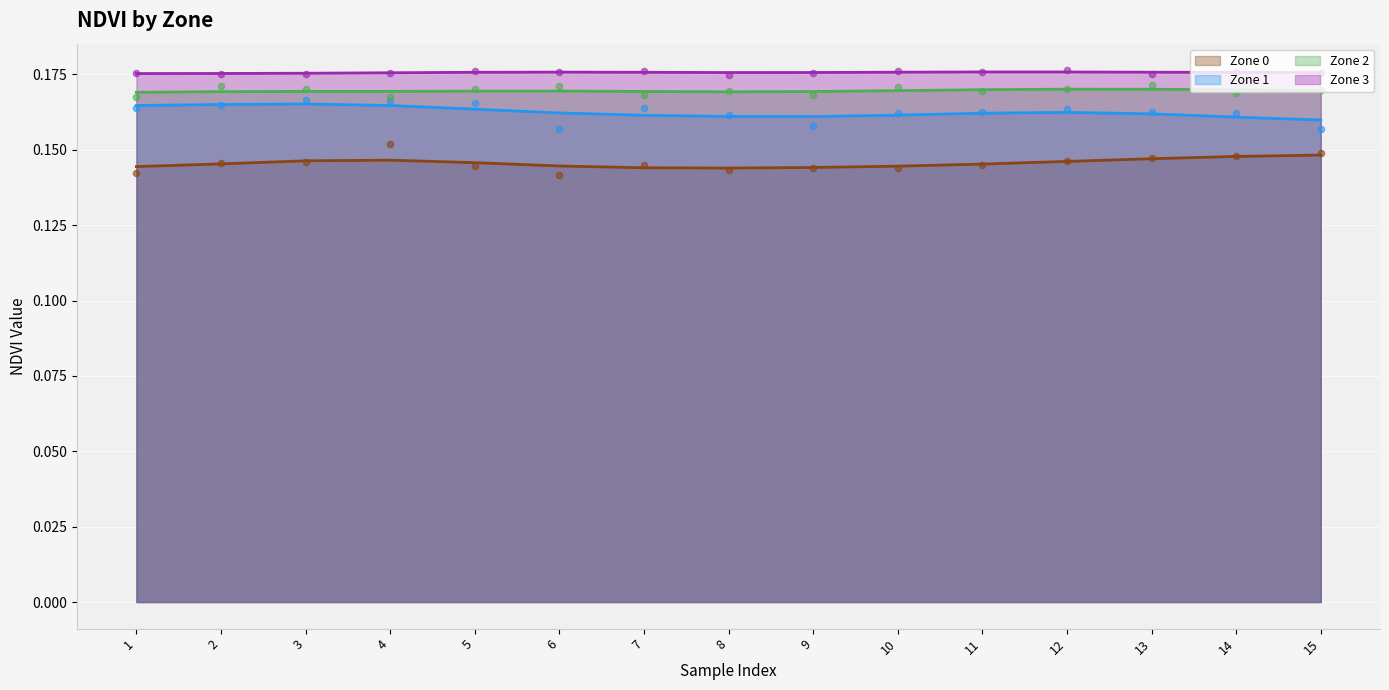

Which series reaches the minimum Y coordinate?

Zone 0